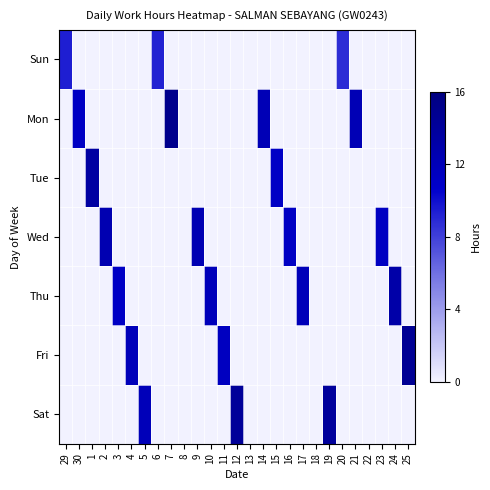

Count the number of categories in the chart.

27